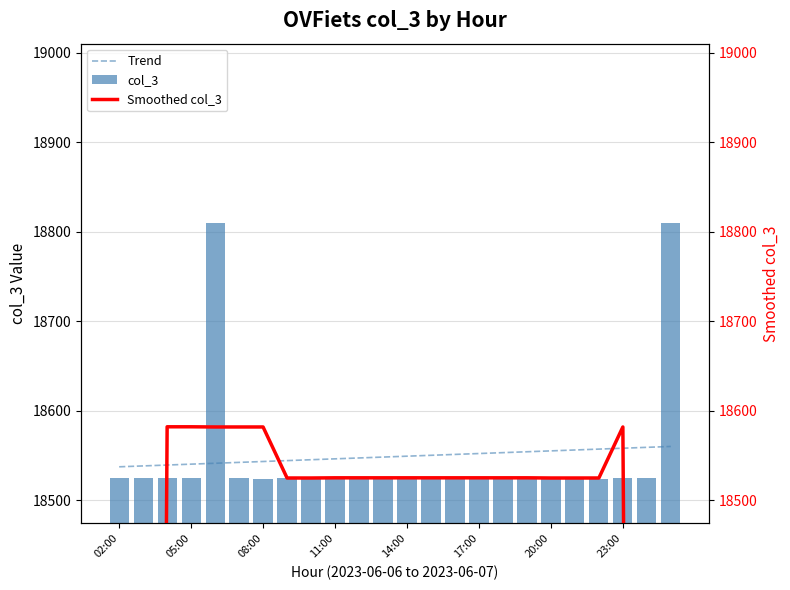

What position from the right is 02:00?

24